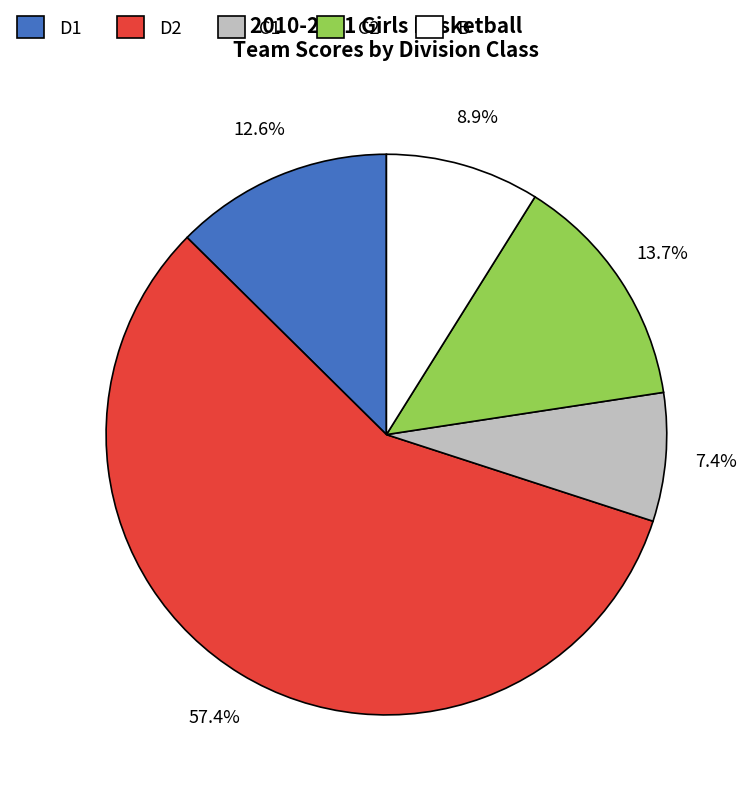

Rank the categories by value from lowest to highest.

C1, B, D1, C2, D2